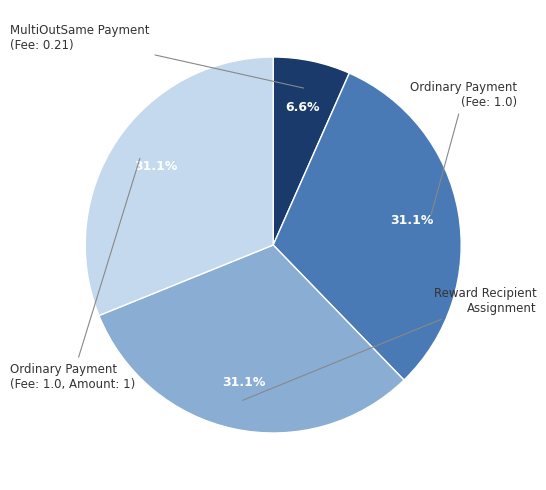

How many segments does this pie chart have?

4